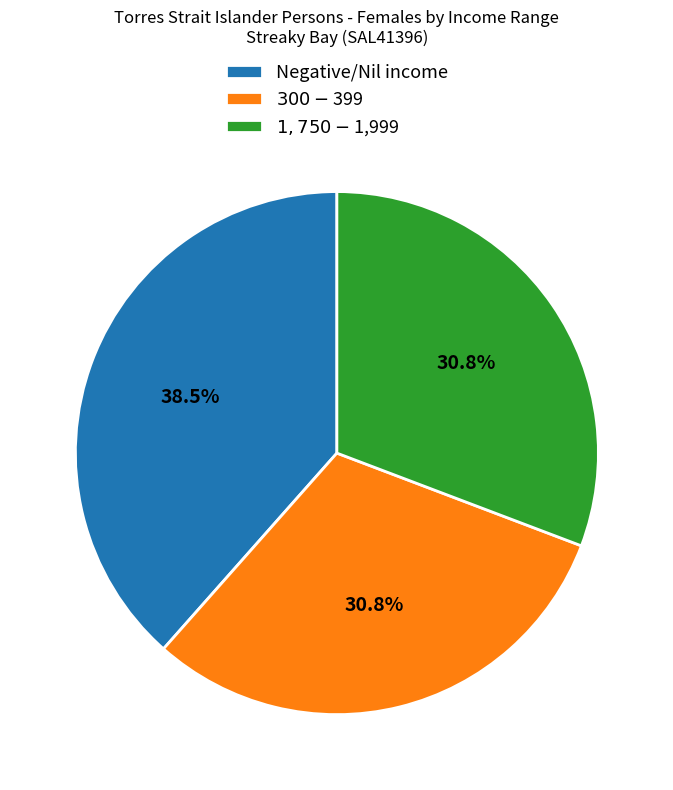

Is it true that $1,750-$1,999 is 31% of the pie?

True